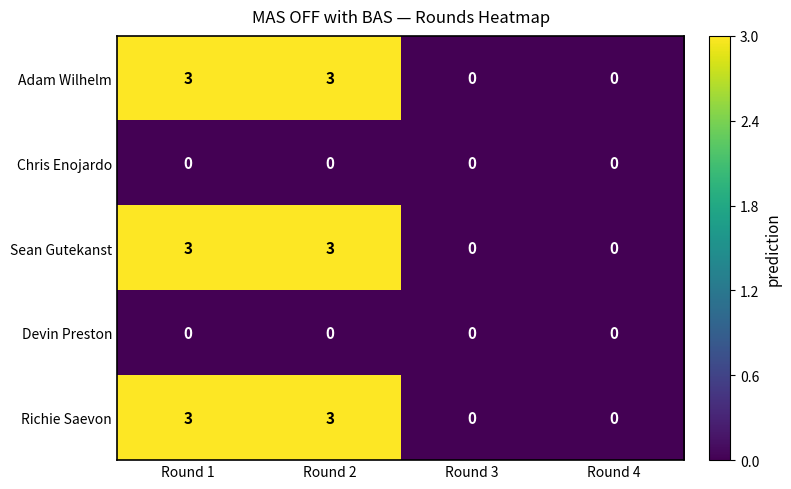

Is it true that Sean Gutekanst equals 3 at Round 2?

True